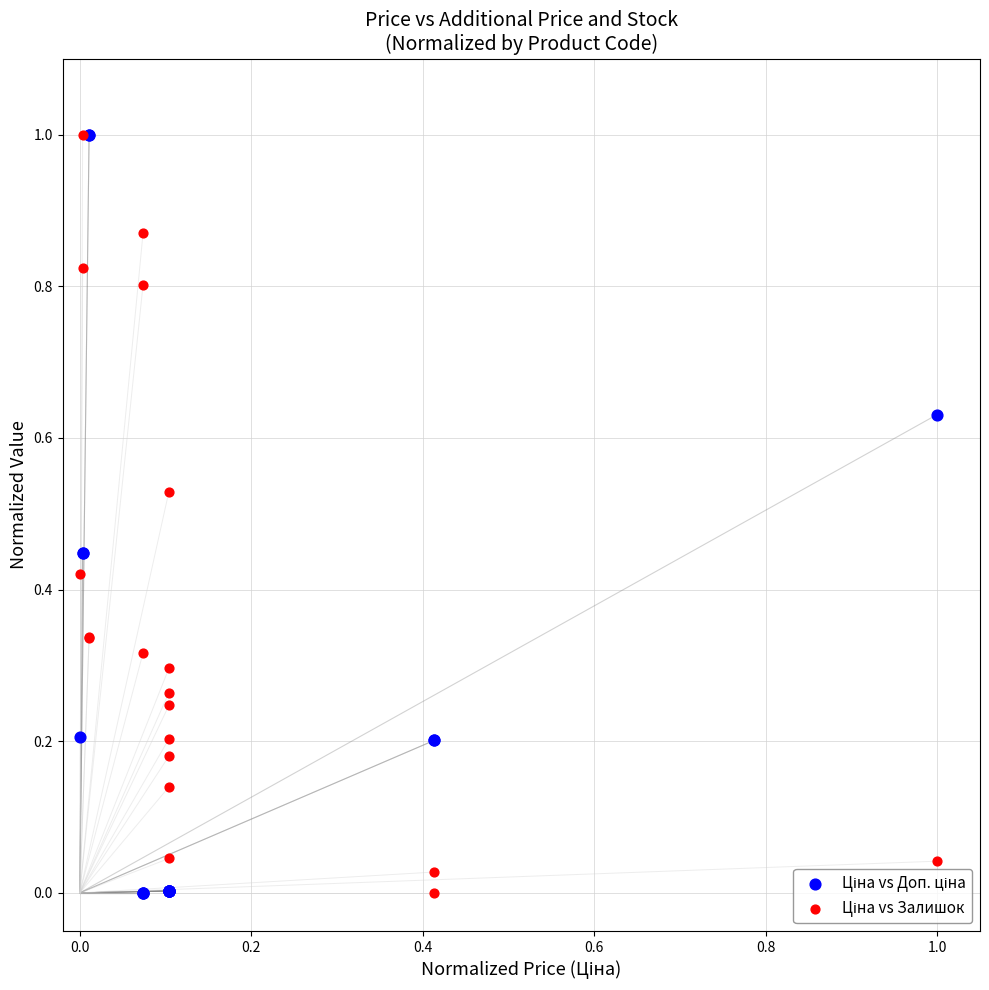

Which series has the widest spread of Y values?

Ціна vs Доп. ціна